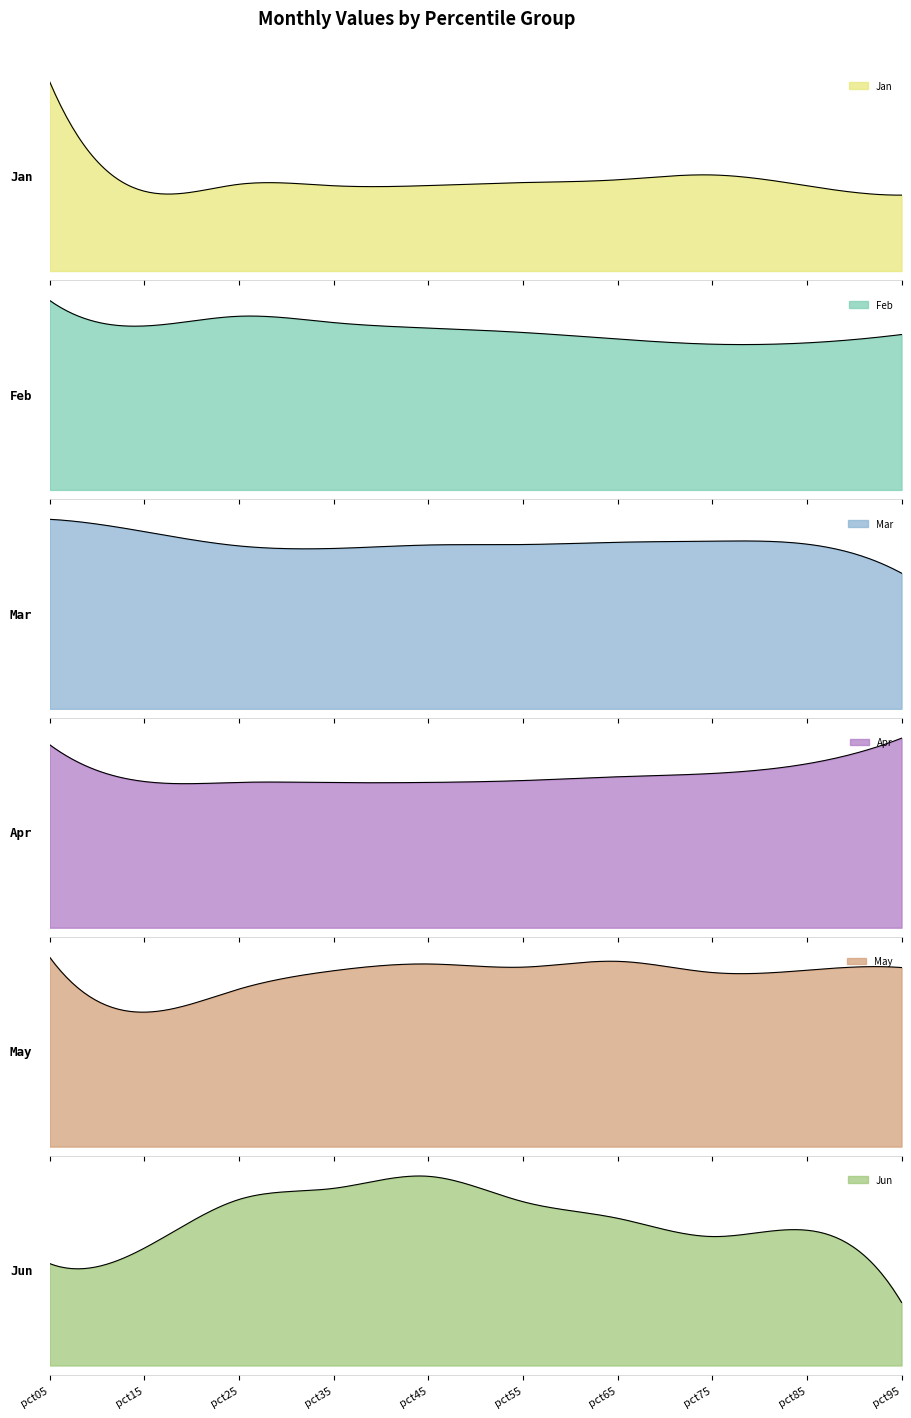

What is the maximum value shown in the chart?

1.4